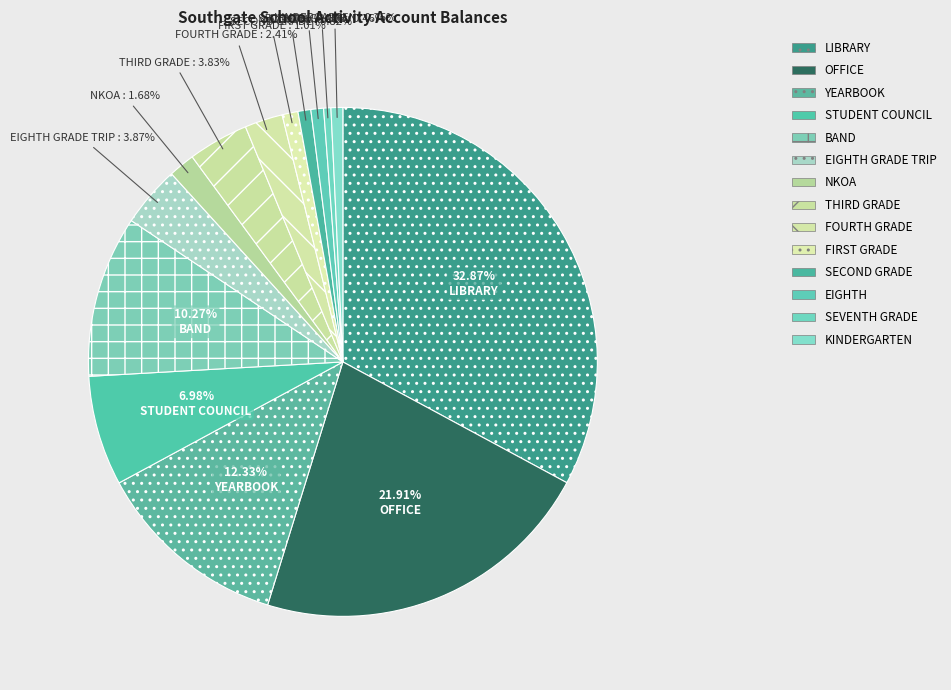

Do KINDERGARTEN and STUDENT COUNCIL together represent more than half of the pie?

No